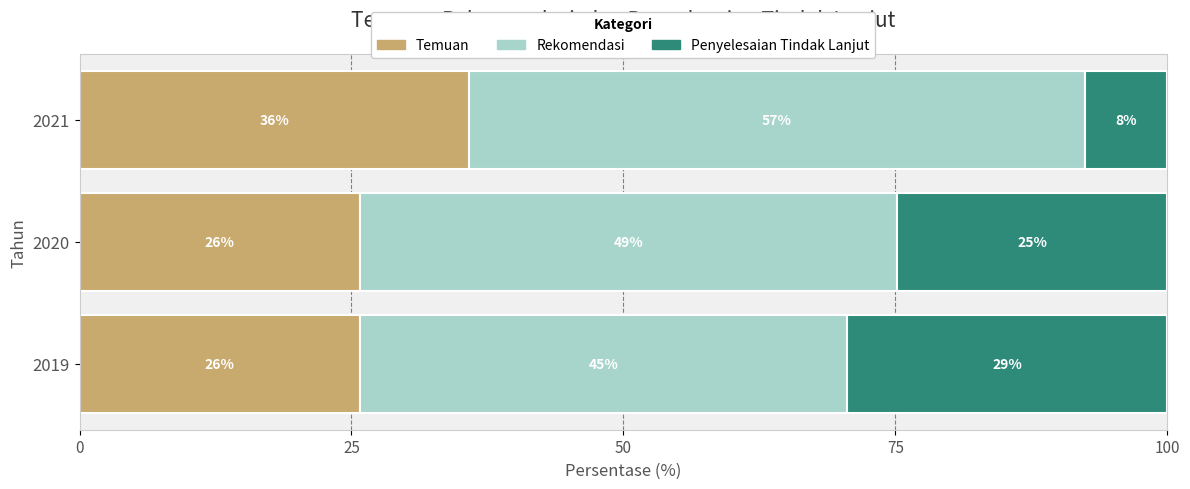

Reading left to right, transcribe all the data shown in this chart.

Temuan: 25.8	25.8	35.8
Rekomendasi: 44.8	49.3	56.6
Penyelesaian Tindak Lanjut: 29.4	24.9	7.6